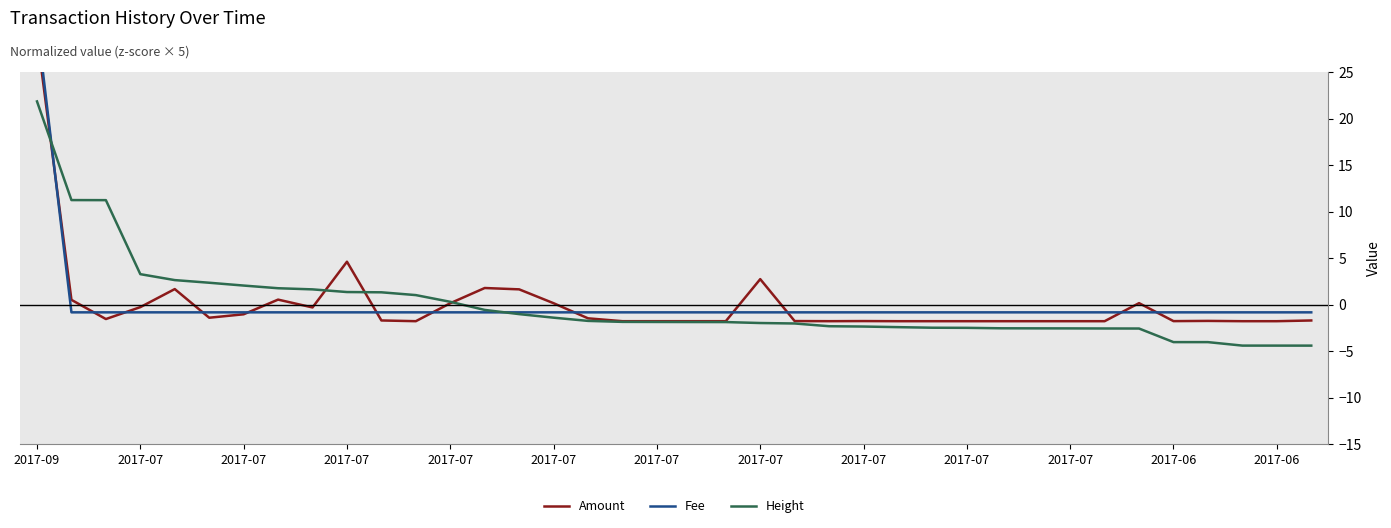

At which category is the sum across all series the highest?

2017-09